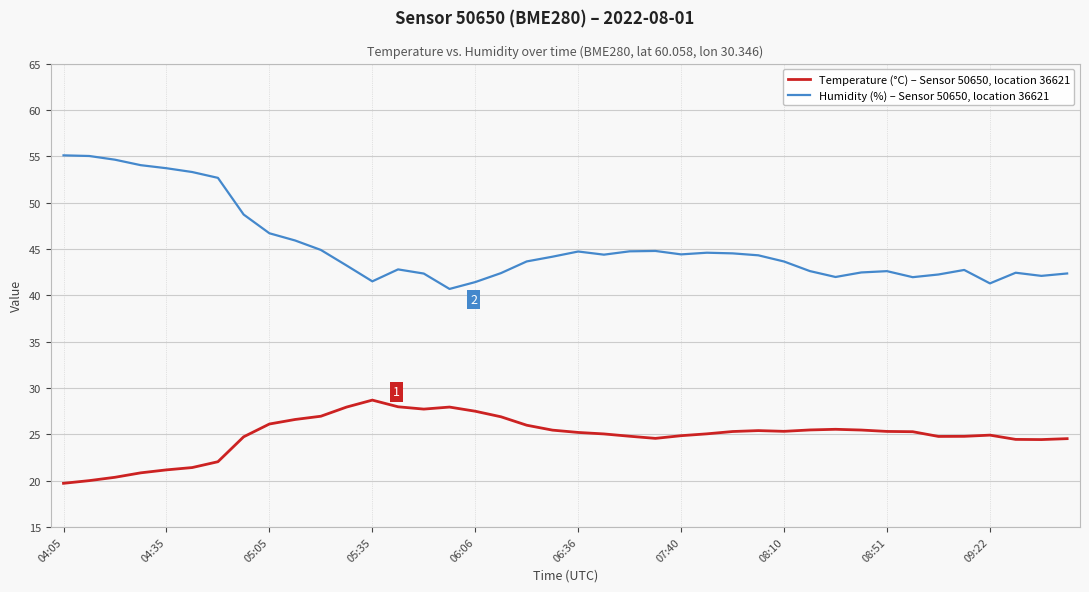

How many categories are shown in the chart?

40